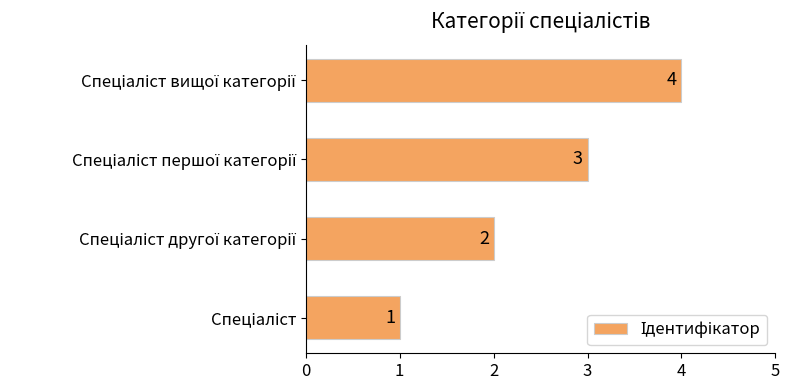

What is the sum of all values?

10